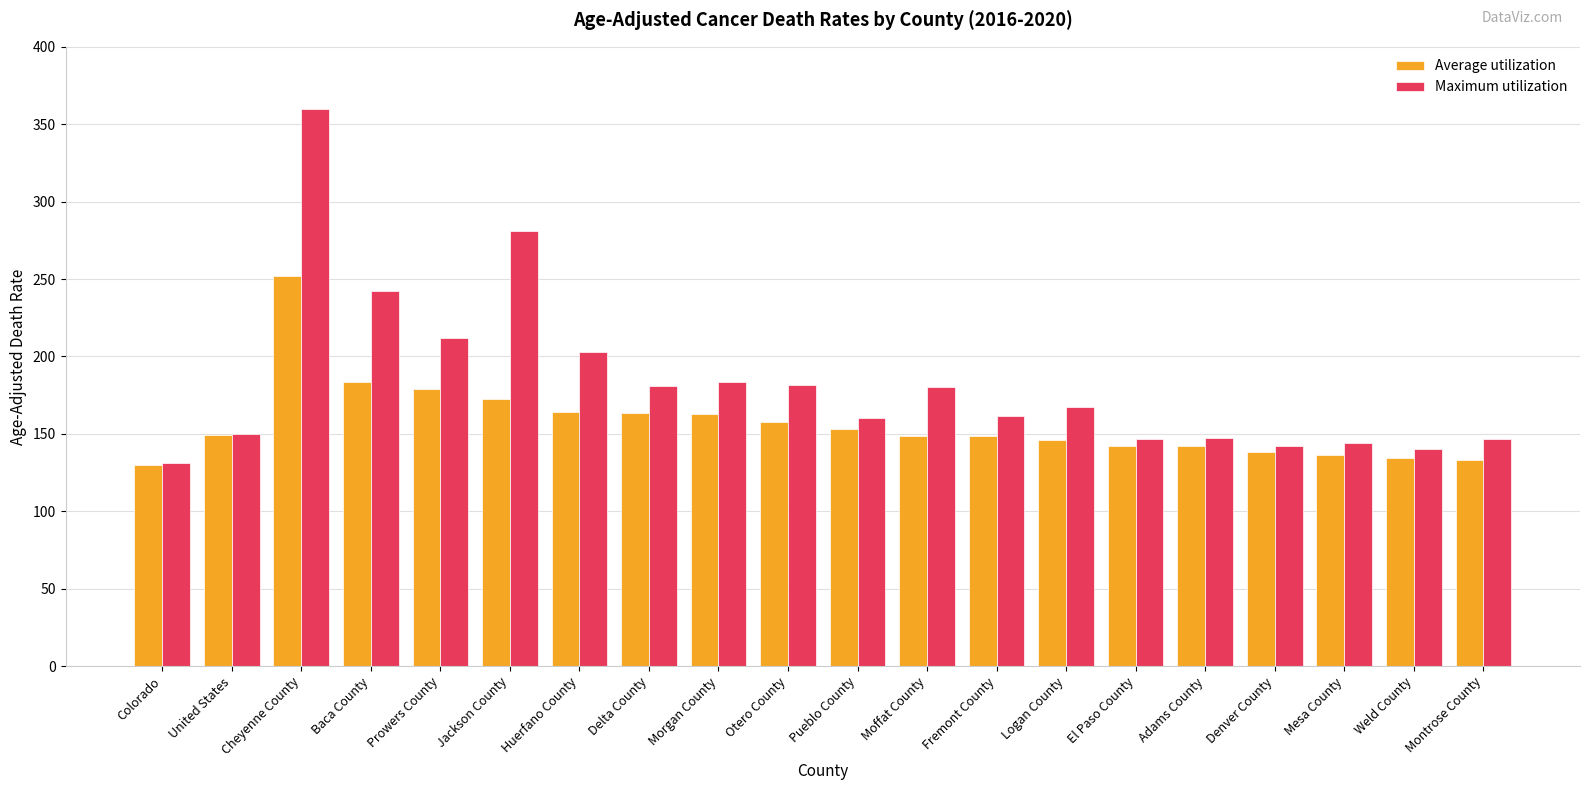

Which series changed the most between Colorado and Morgan County?

Maximum utilization